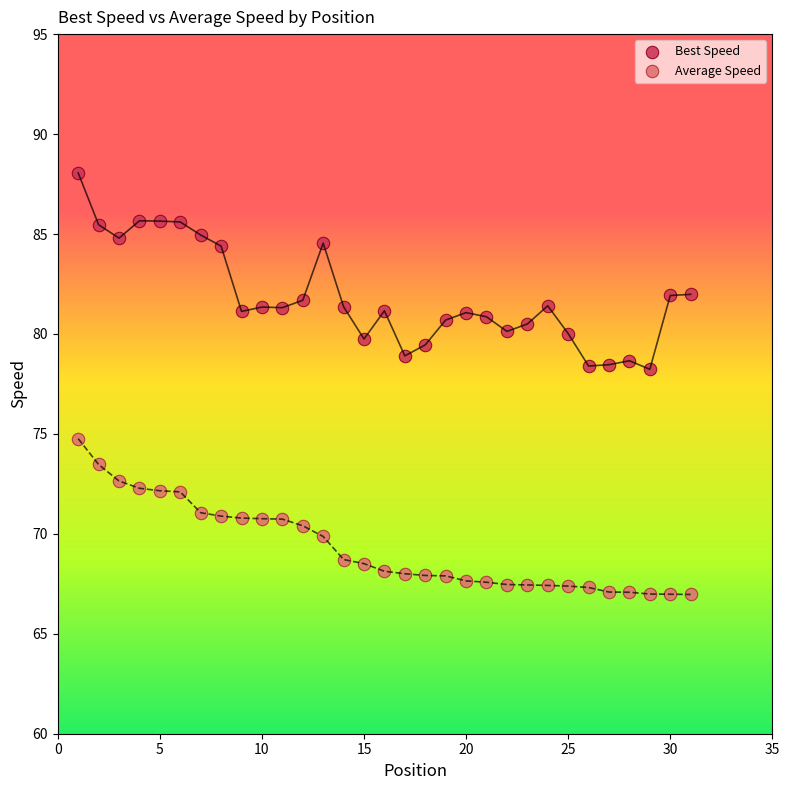

What are all the series names shown in the legend?

Best Speed, Average Speed